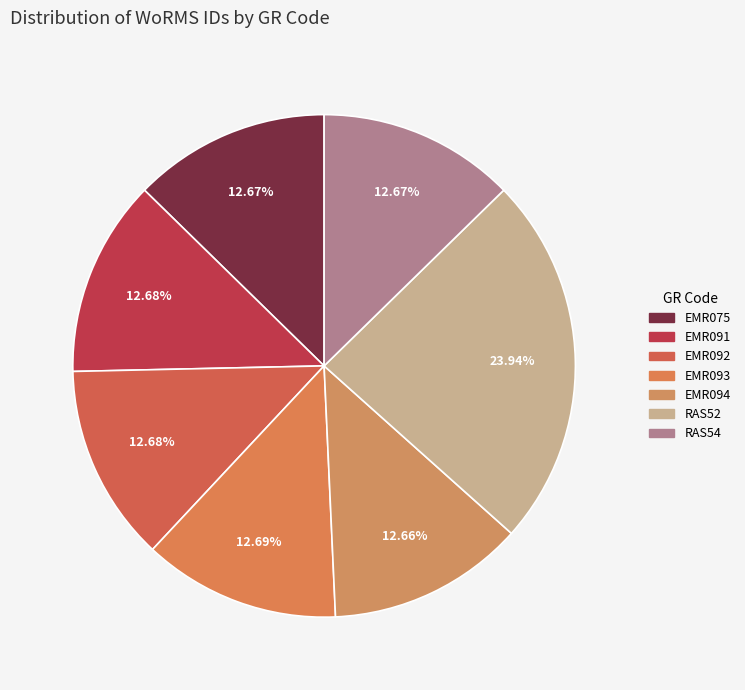

The RAS52 slice represents 9% of the pie. True or false?

False